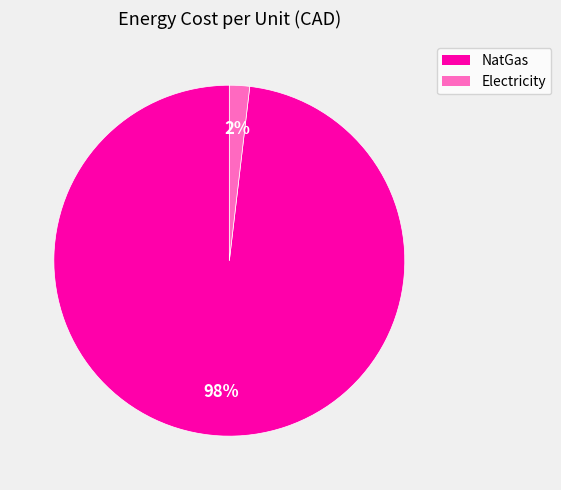

How many segments does this pie chart have?

2